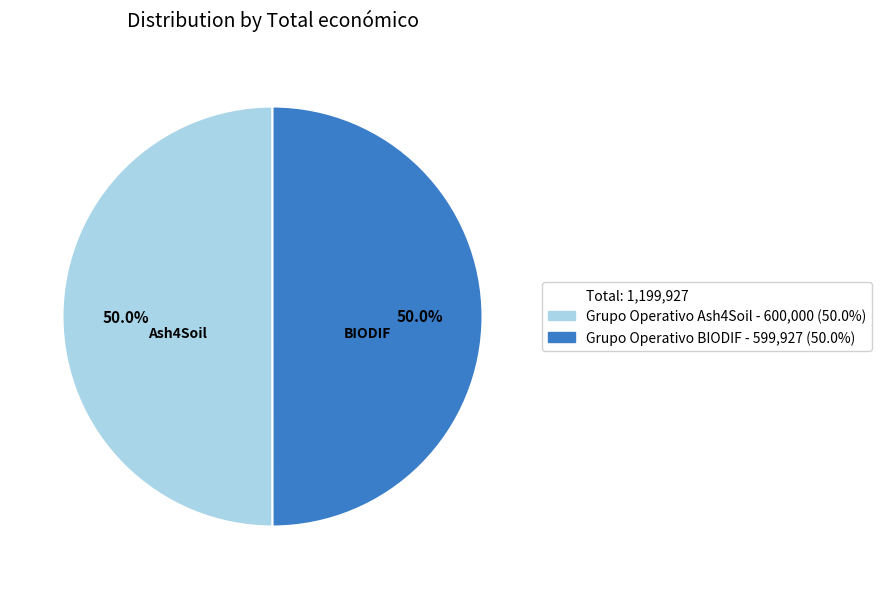

Count the number of slices in the pie.

2